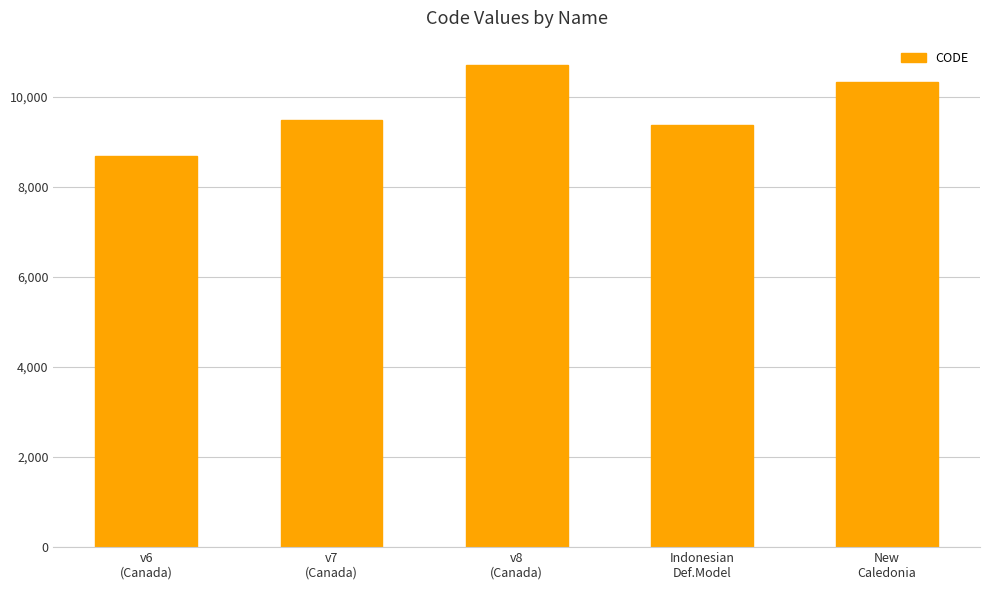

What is the value of the 3rd bar from the left?

10707